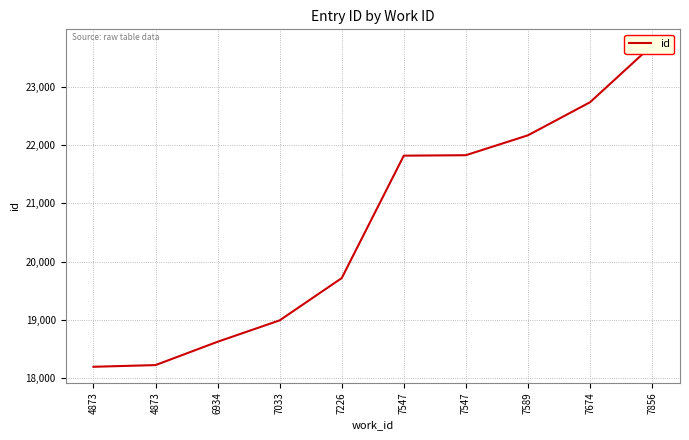

True or false: the data has more than 2 interior local peaks.

False